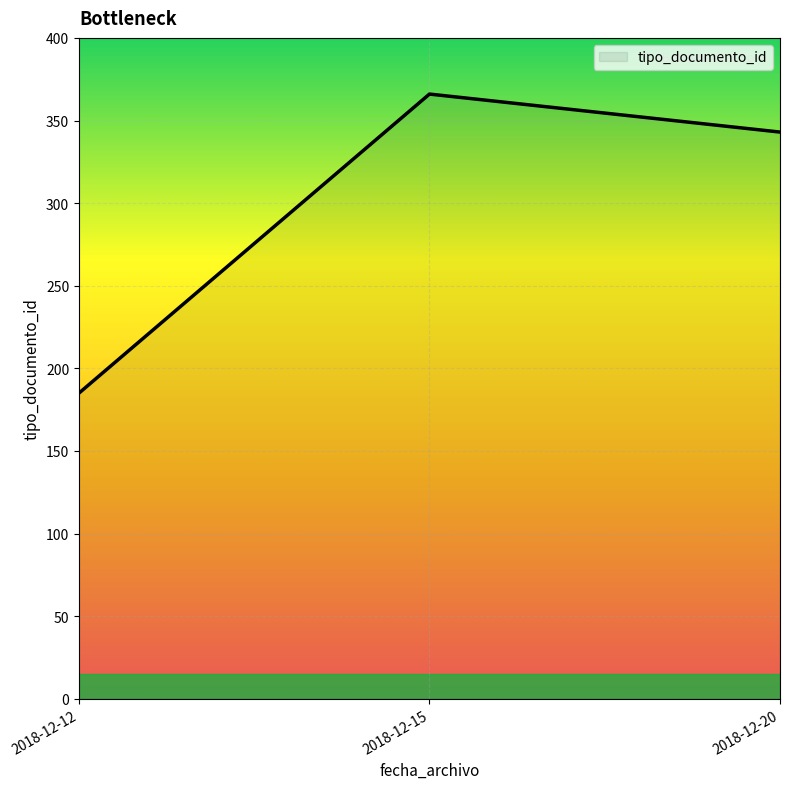

How many series are shown in this chart?

1